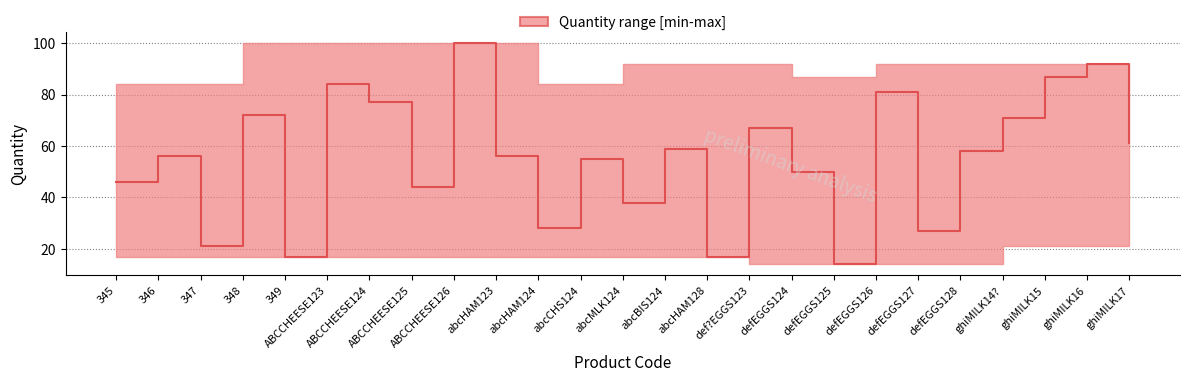

Is it true that the value at abcMLK124 is 38?

True